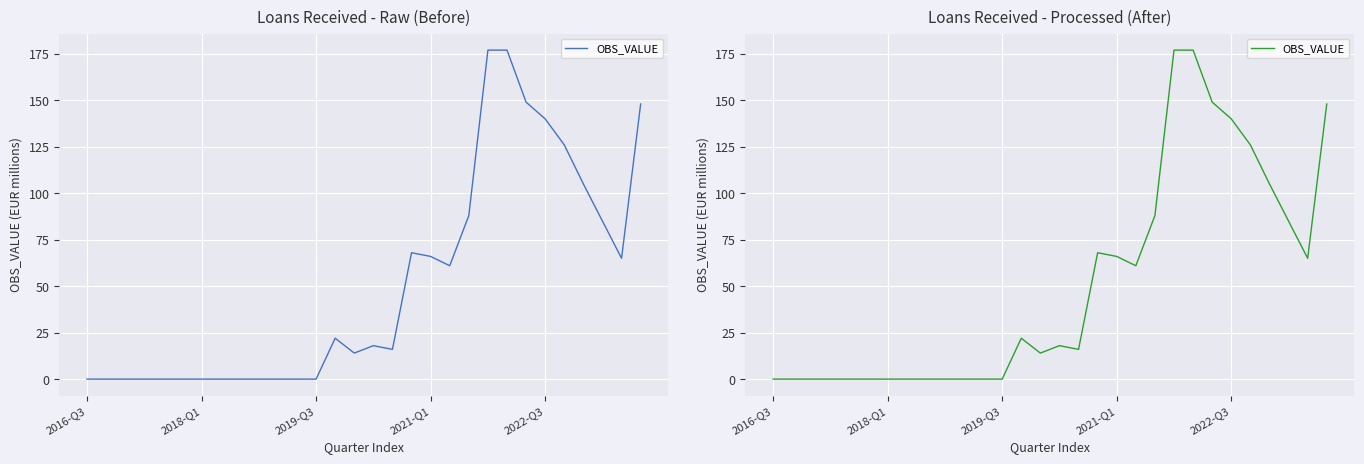

At which category does the chart reach its peak across all series?

21